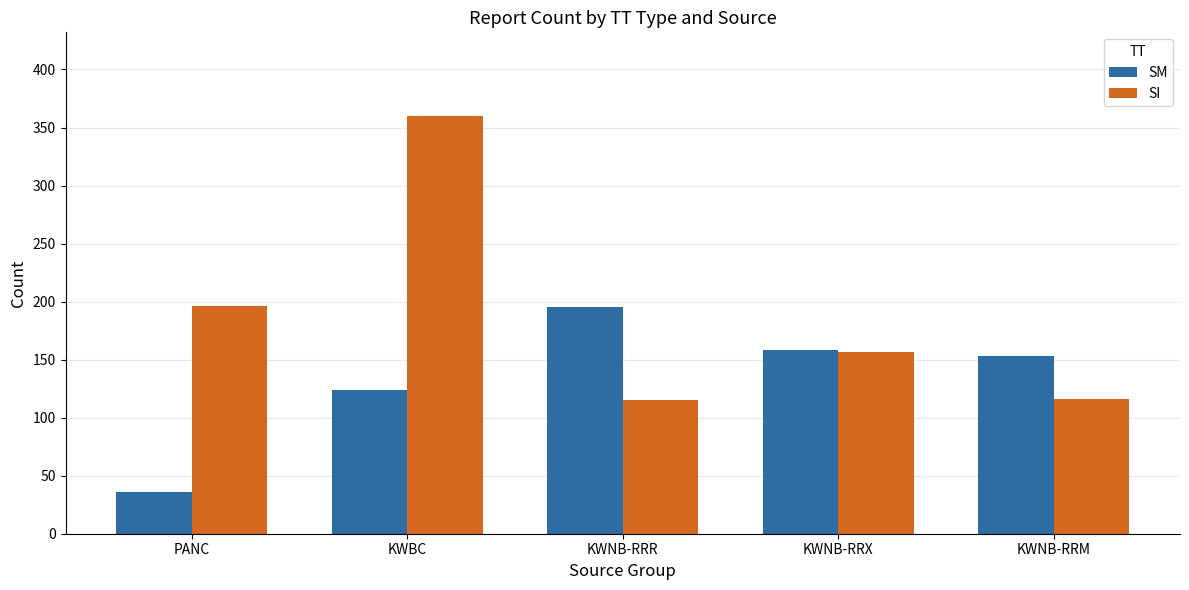

The SI series shows 157 at KWNB-RRX. True or false?

True